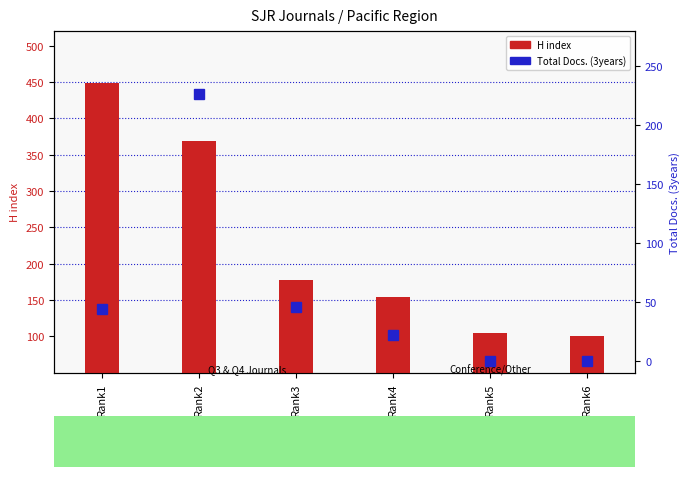

How many groups of bars are there?

6